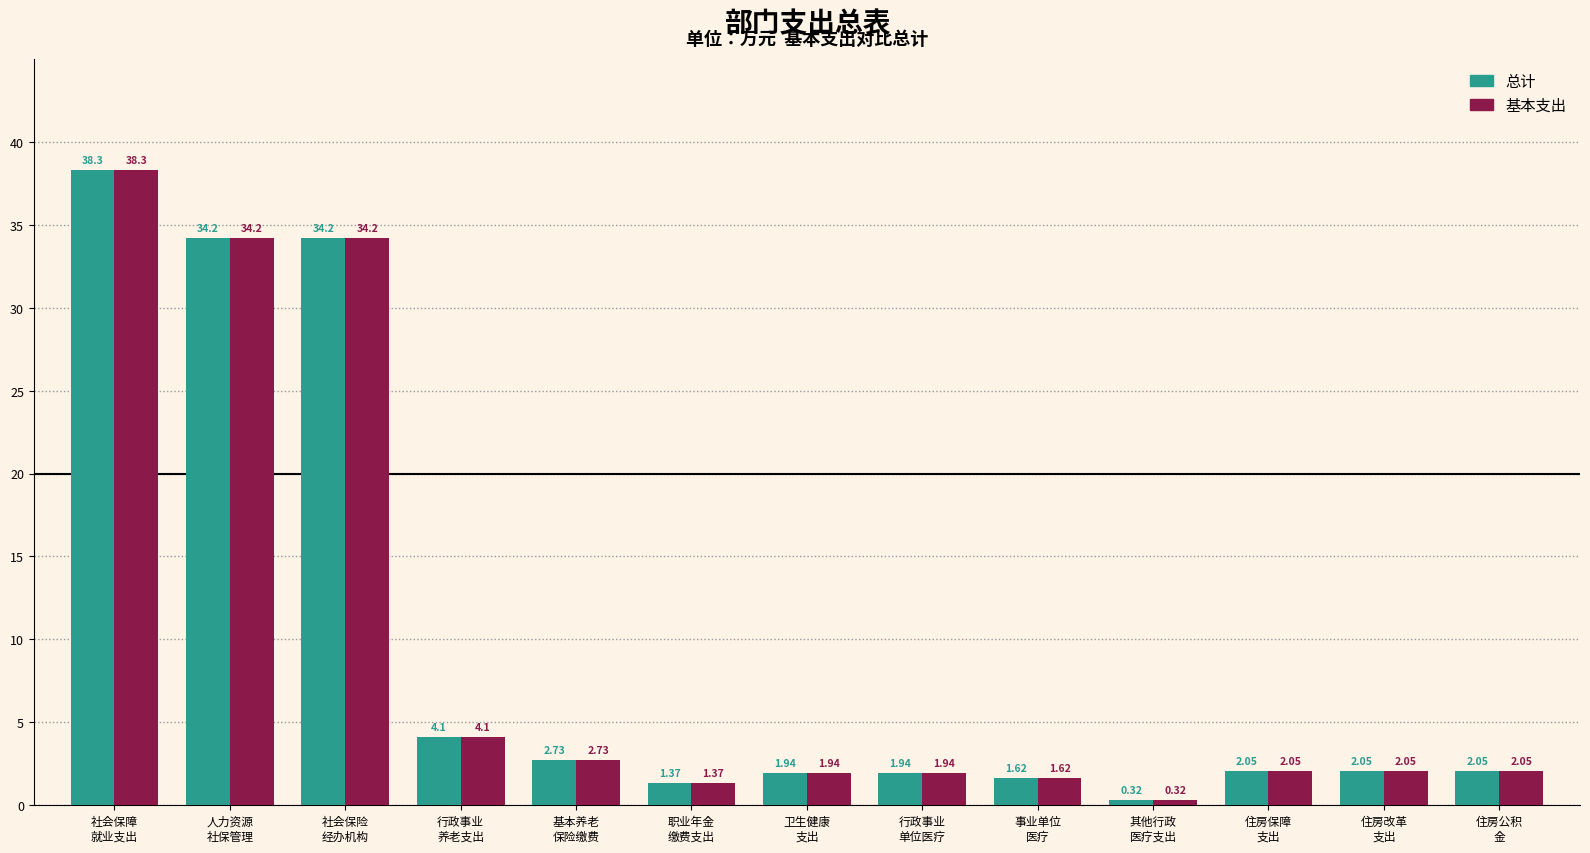

What is the label of the 1st bar from the right?

住房公积
金